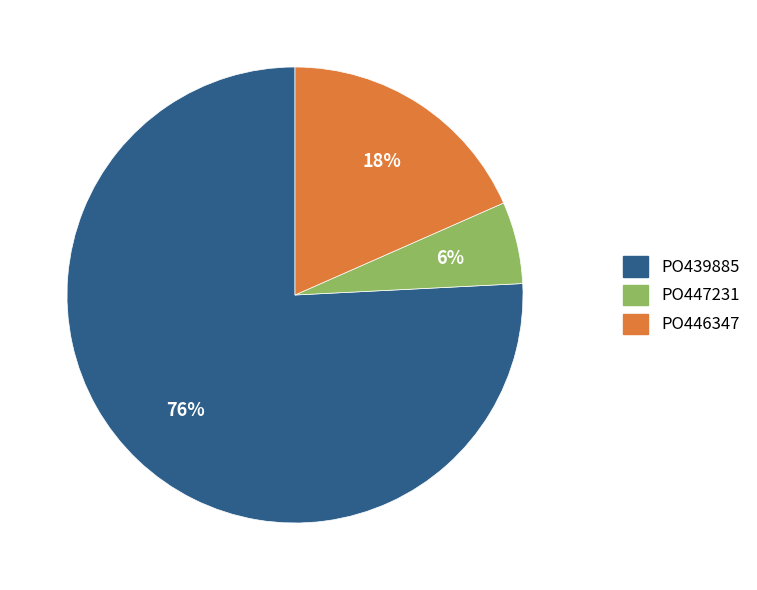

How many slices are in this pie chart?

3